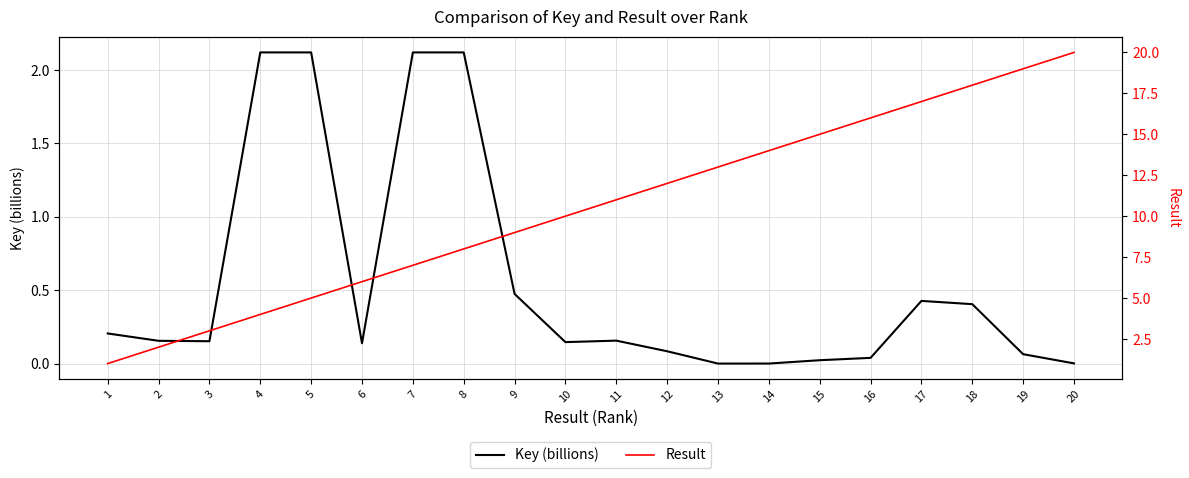

What is the value of the Result point at the 4th from the left?

4.0